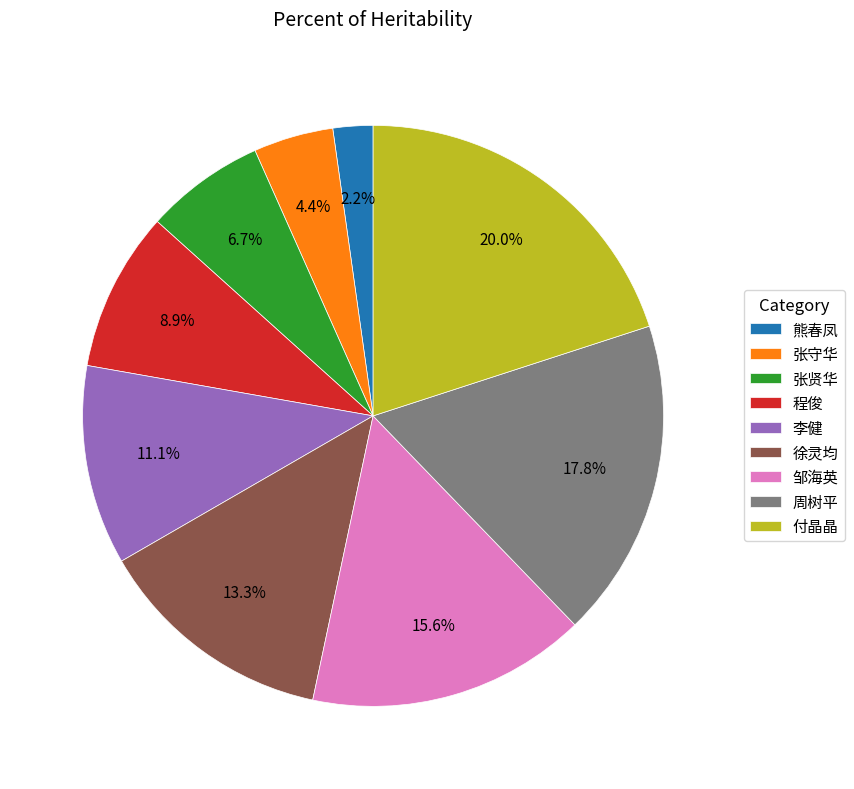

Rank the categories by value from lowest to highest.

熊春凤, 张守华, 张贤华, 程俊, 李健, 徐灵均, 邹海英, 周树平, 付晶晶